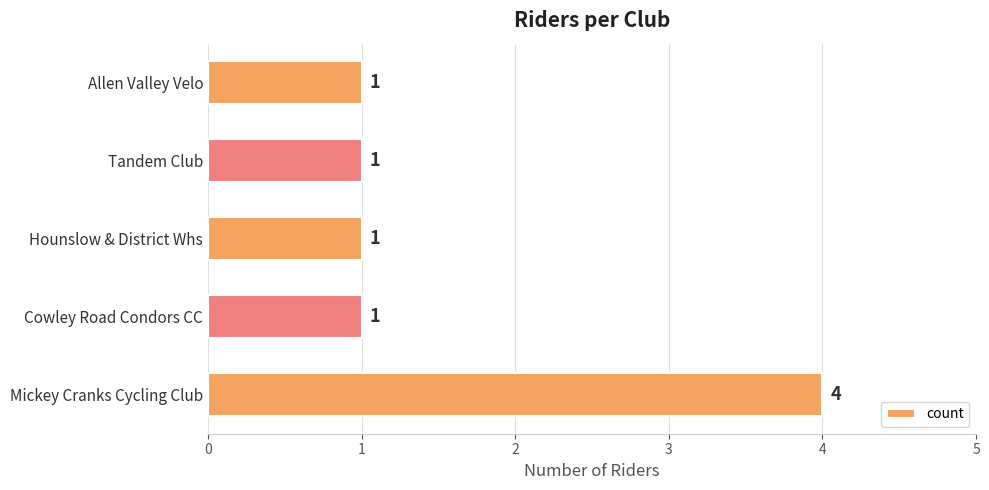

Reading bottom to top, transcribe all the data shown in this chart.

Mickey Cranks Cycling Club=4	Cowley Road Condors CC=1	Hounslow & District Whs=1	Tandem Club=1	Allen Valley Velo=1